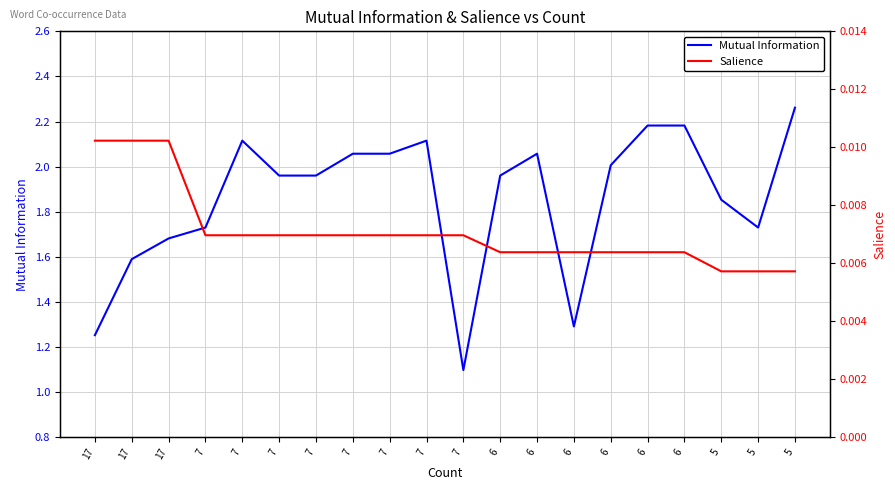

At which category is the sum across all series the highest?

5